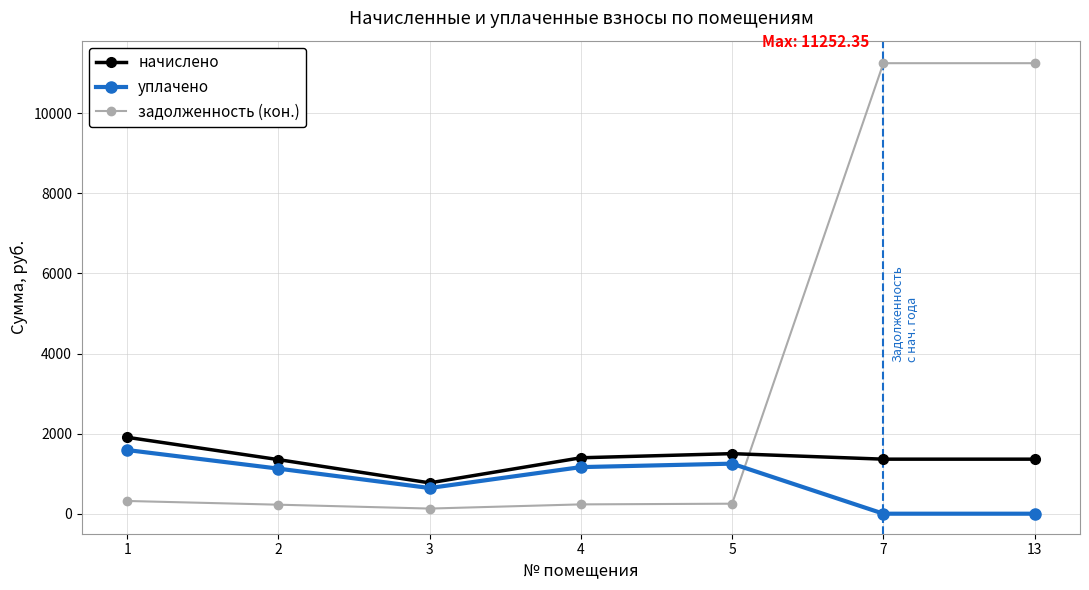

Where is the first local minimum for уплачено?

3